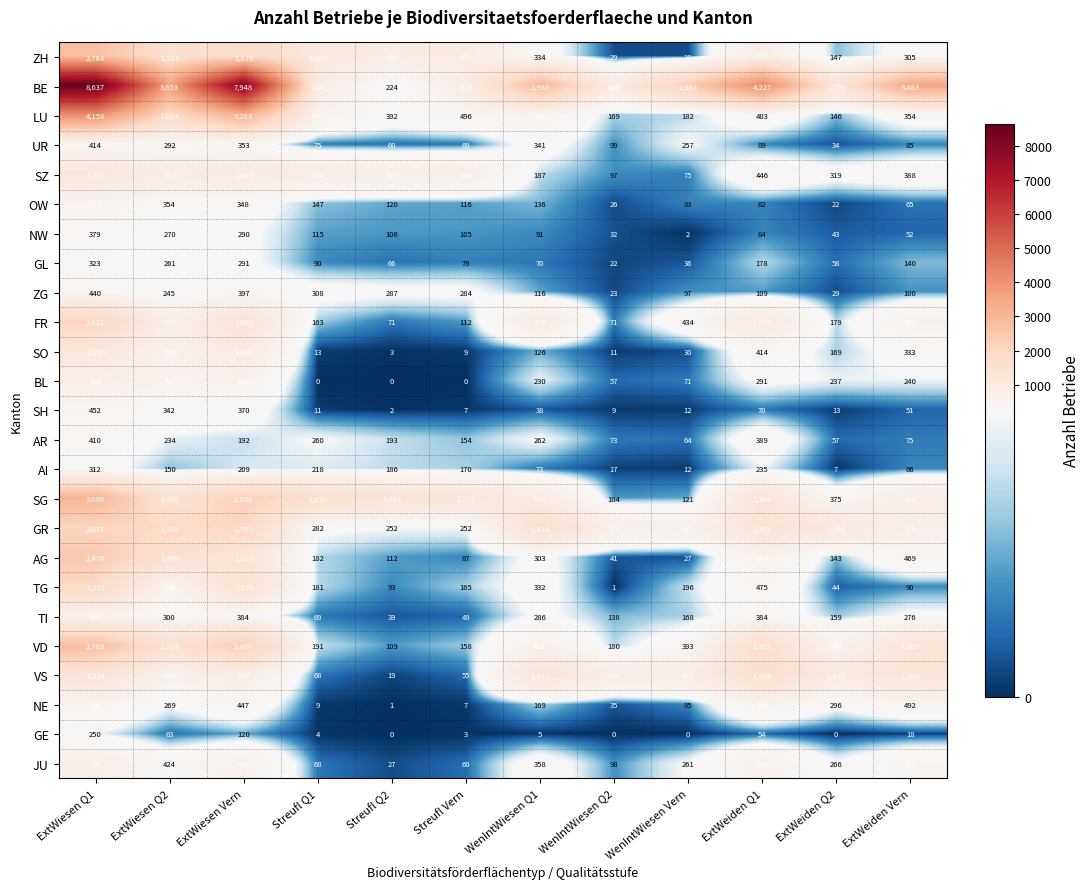

Is the value of NE at WenIntWiesen Q1 greater than the value of VS at ExtWeiden Vern?

No